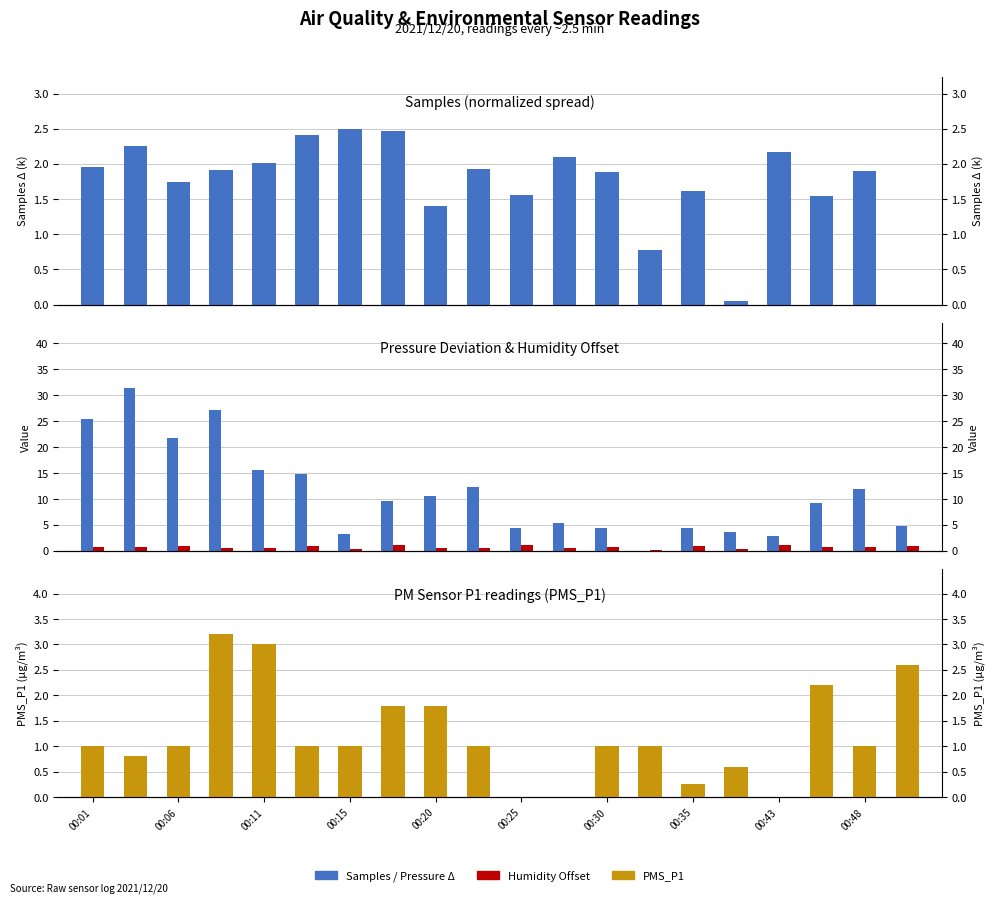

Reading left to right, extract all data points from this chart.

Samples (norm): 2.0	2.2	1.7	1.9	2.0	2.4	2.5	2.5	1.4	1.9	1.6	2.1	1.9	0.8	1.6	0.0	2.2	1.5	1.9	0.0
Pressure Δ (Pa): 25.3	31.4	21.8	27.1	15.6	14.8	3.3	9.6	10.6	12.3	4.3	5.3	4.3	0.0	4.4	3.7	2.9	9.1	11.9	4.9
Humidity offset: 0.7	0.7	0.8	0.6	0.5	0.9	0.4	1.1	0.5	0.5	1.1	0.6	0.7	0.2	0.8	0.4	1.1	0.7	0.8	0.9
PMS_P1: 1.0	0.8	1.0	3.2	3.0	1.0	1.0	1.8	1.8	1.0	0.0	0.0	1.0	1.0	0.2	0.6	0.0	2.2	1.0	2.6